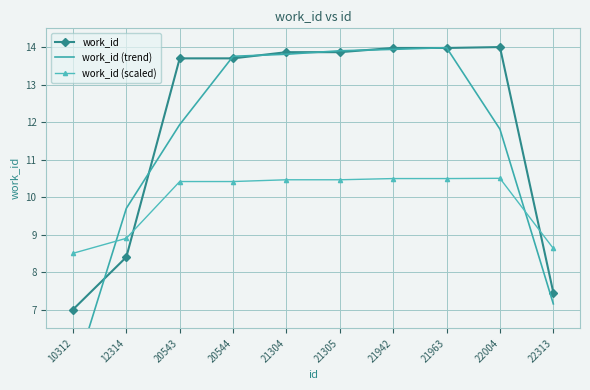

How many series are shown in this chart?

3